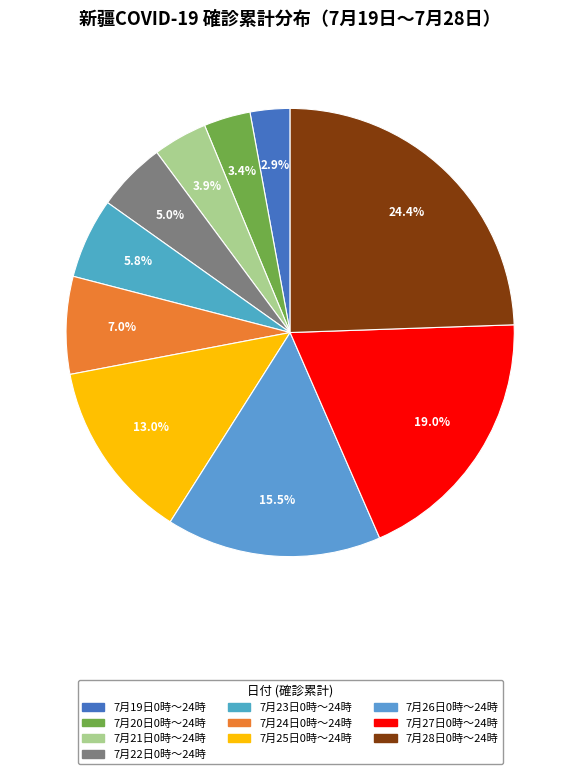

Count the number of slices in the pie.

10